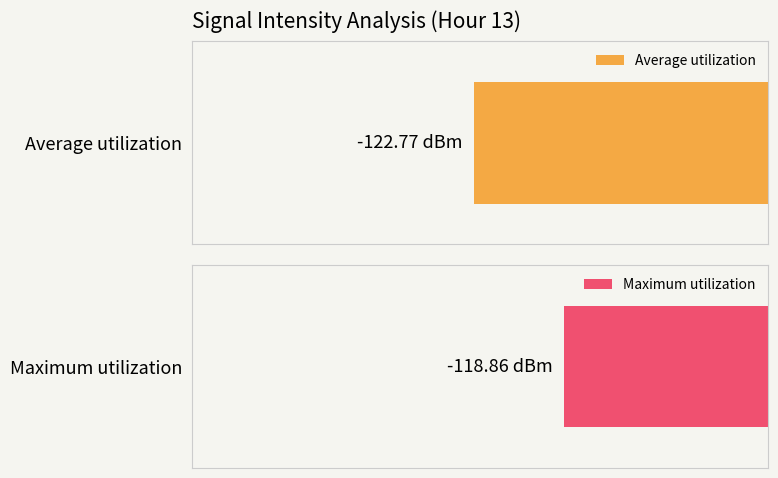

How many distinct data groups are displayed?

2